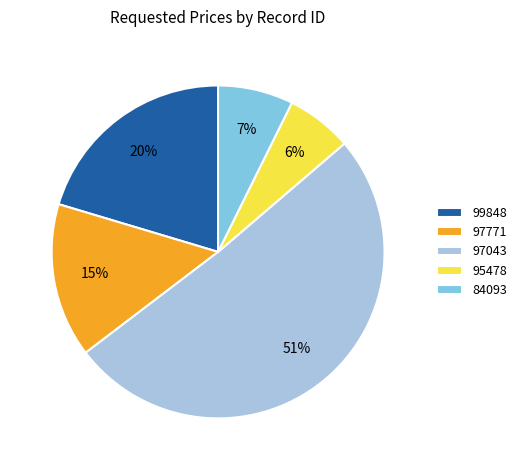

True or false: 97771 accounts for 15% of the total.

True